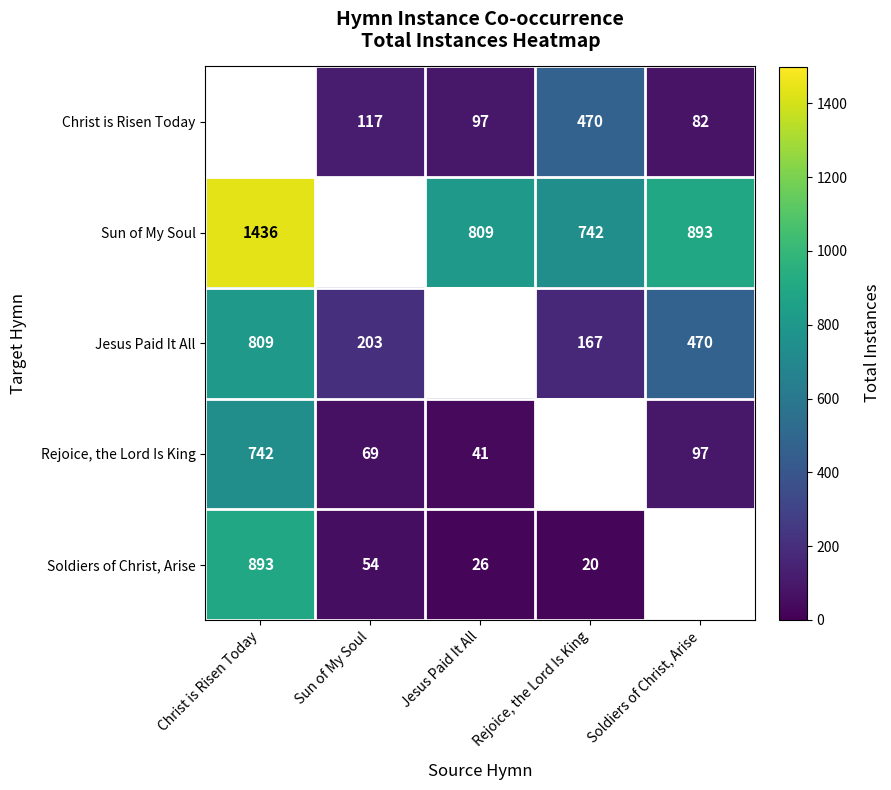

The value of Sun of My Soul at Soldiers of Christ, Arise is 1353. True or false?

False